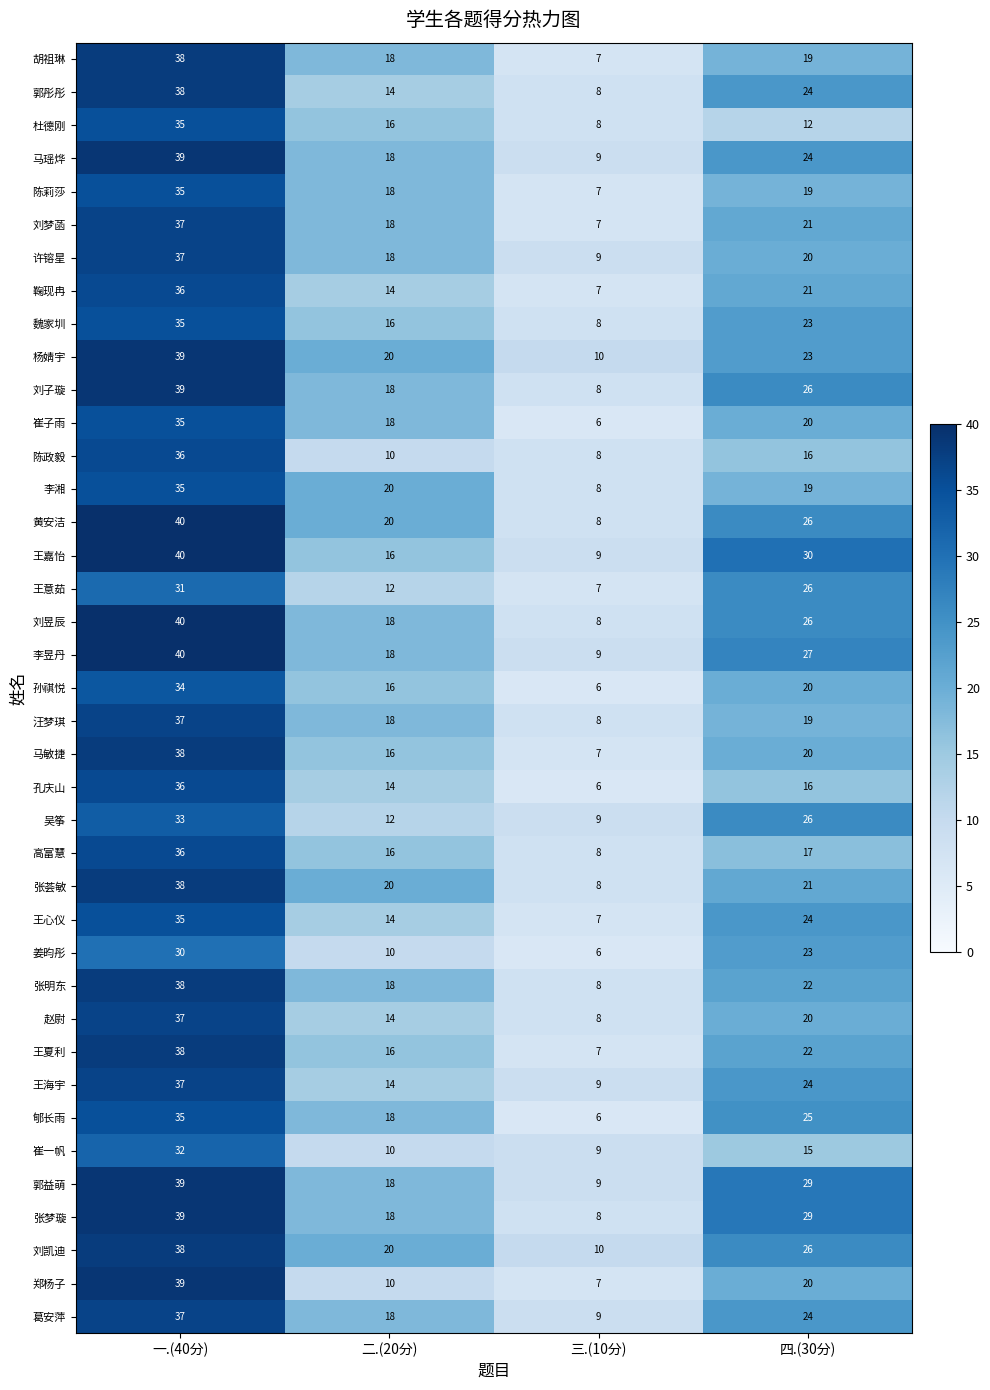

List the labels in order of 赵尉 value, largest first.

一.(40分), 四.(30分), 二.(20分), 三.(10分)